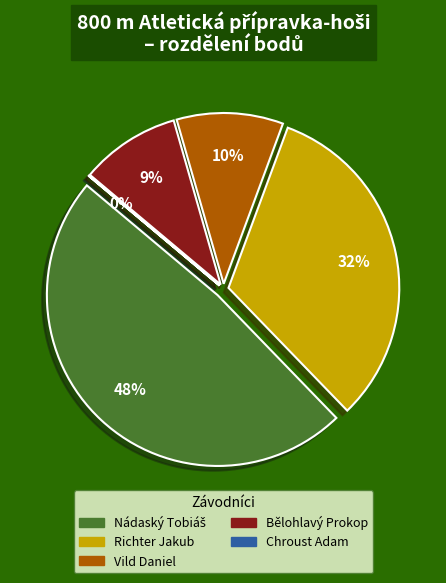

How much of the chart is everything except Nádaský Tobiáš?

51.7%